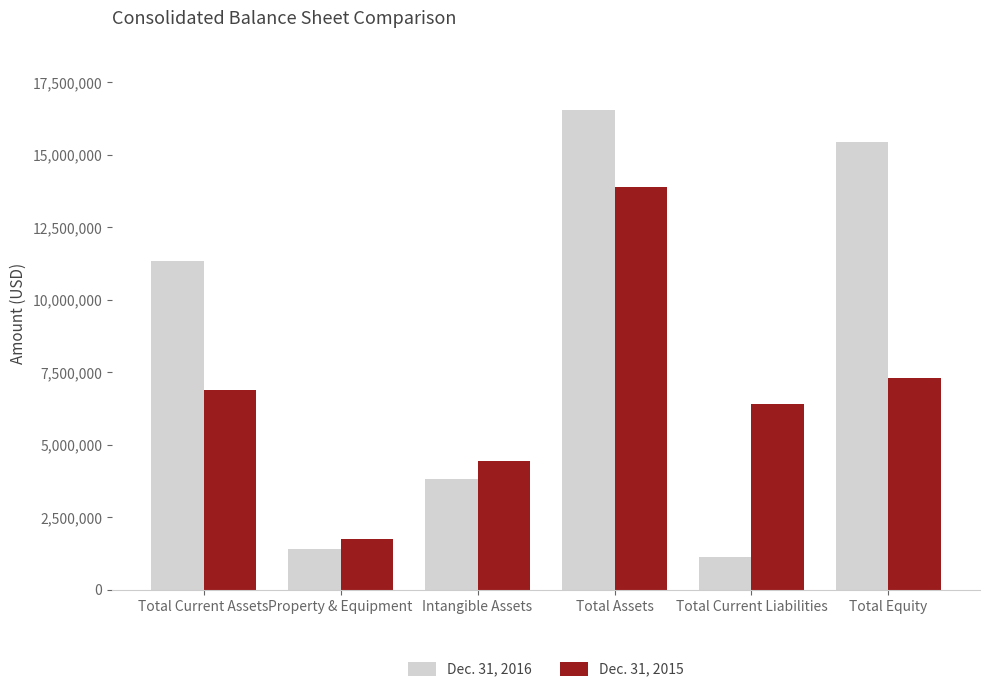

Is the value of Dec. 31, 2015 at Intangible Assets greater than the value of Dec. 31, 2016 at Intangible Assets?

Yes